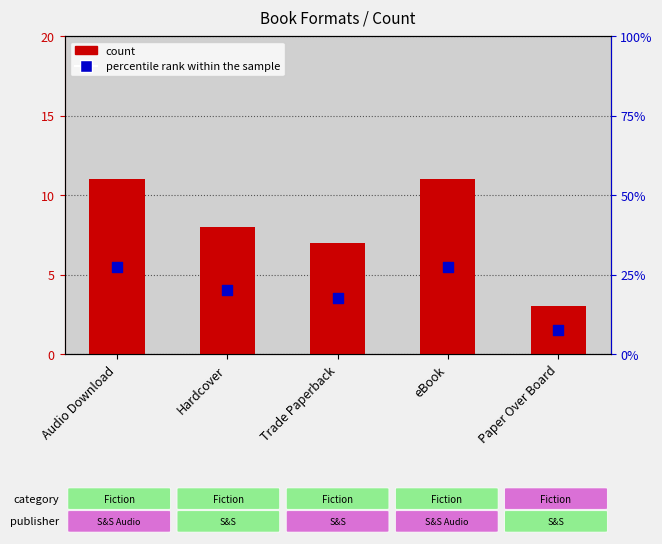

What is the total value across all series at Hardcover?

28.0